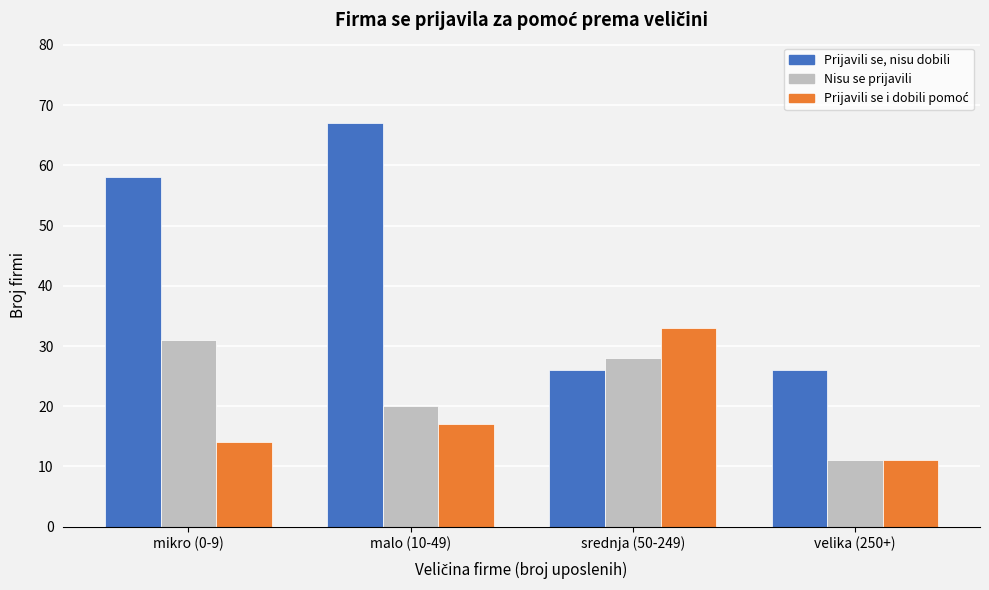

What is the lowest value of the Nisu se prijavili series?

11